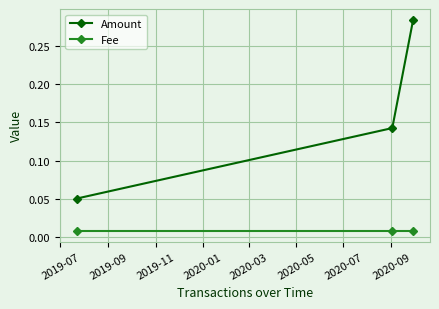

Which series has the widest spread of values?

Amount